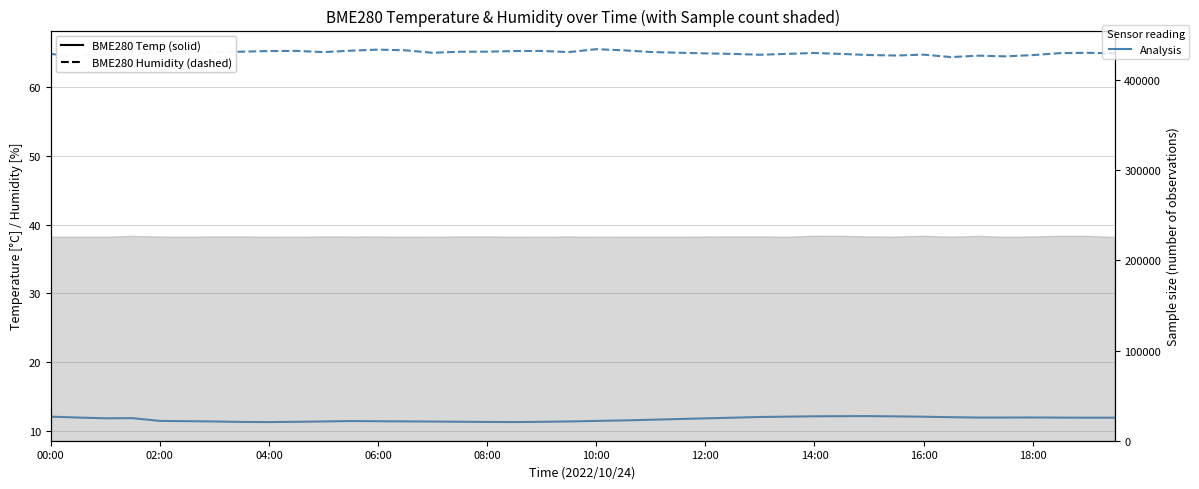

True or false: BME280 Humidity and BME280 Temperature cross at least once.

False